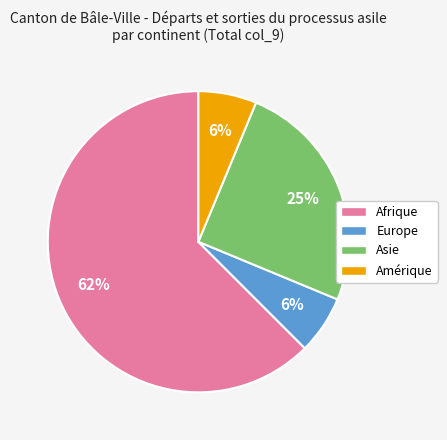

What is the ratio of the value at Europe to the value at Amérique?

1.0